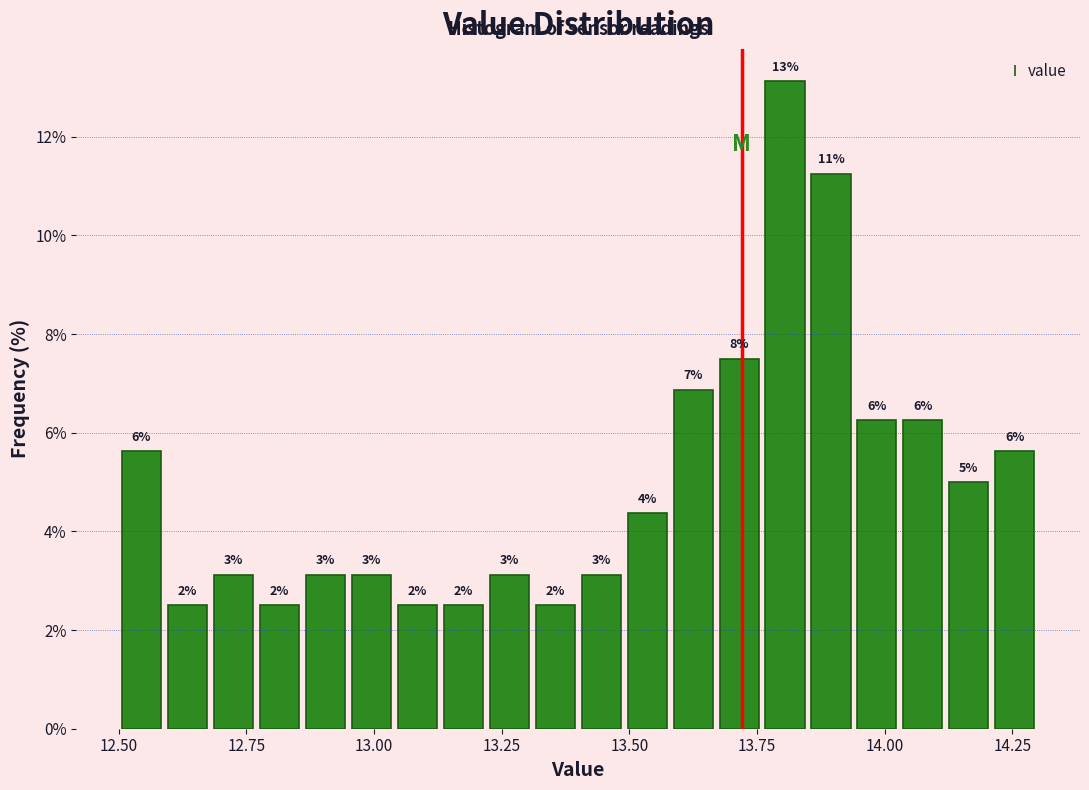

Around what value on the x-axis is the tallest bar? Give the approximate position of its centre, as read against the axis.

13.80